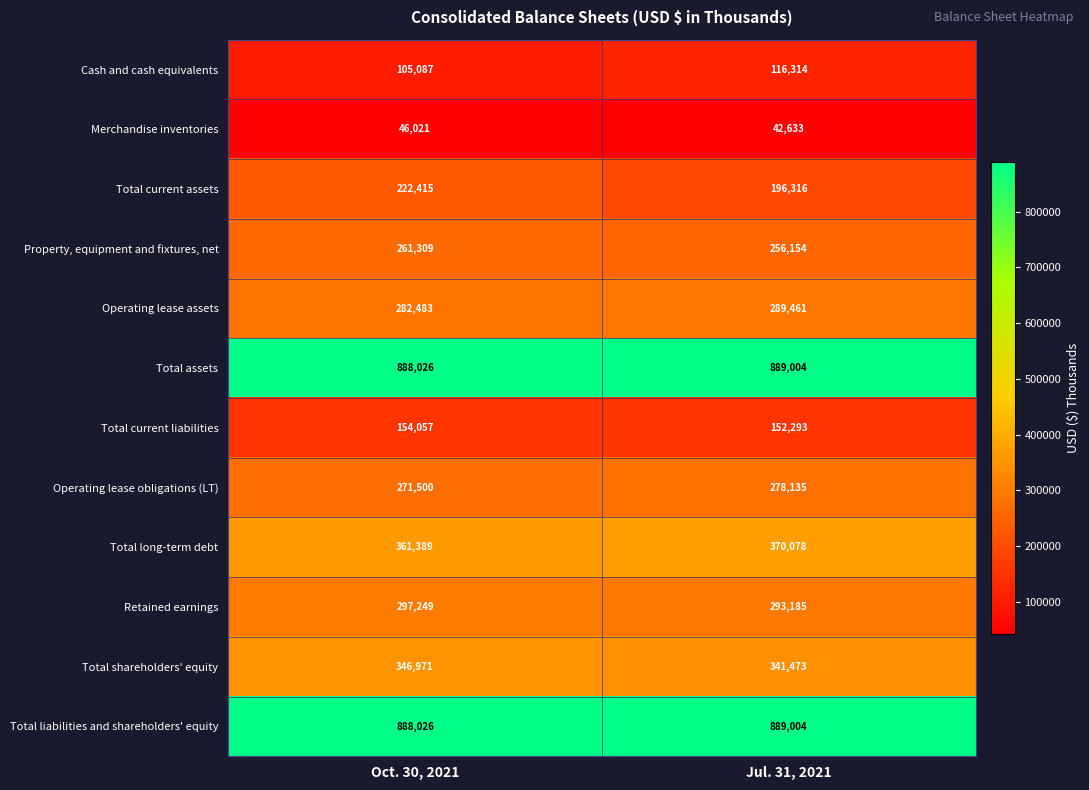

At which category is the sum across all series the highest?

Oct. 30, 2021